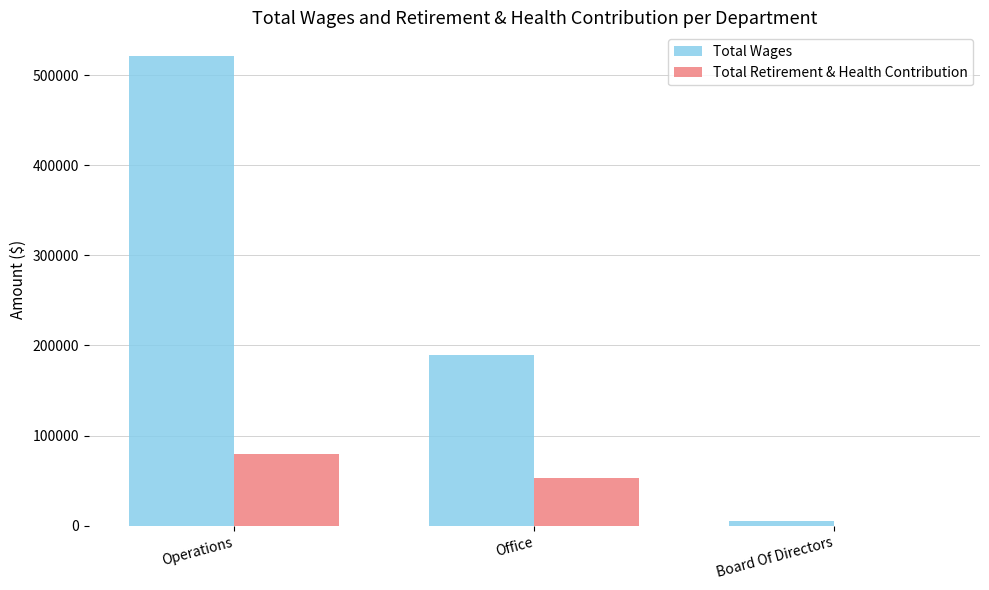

Is the value of Total Retirement & Health Contribution at Office greater than the value of Total Wages at Office?

No